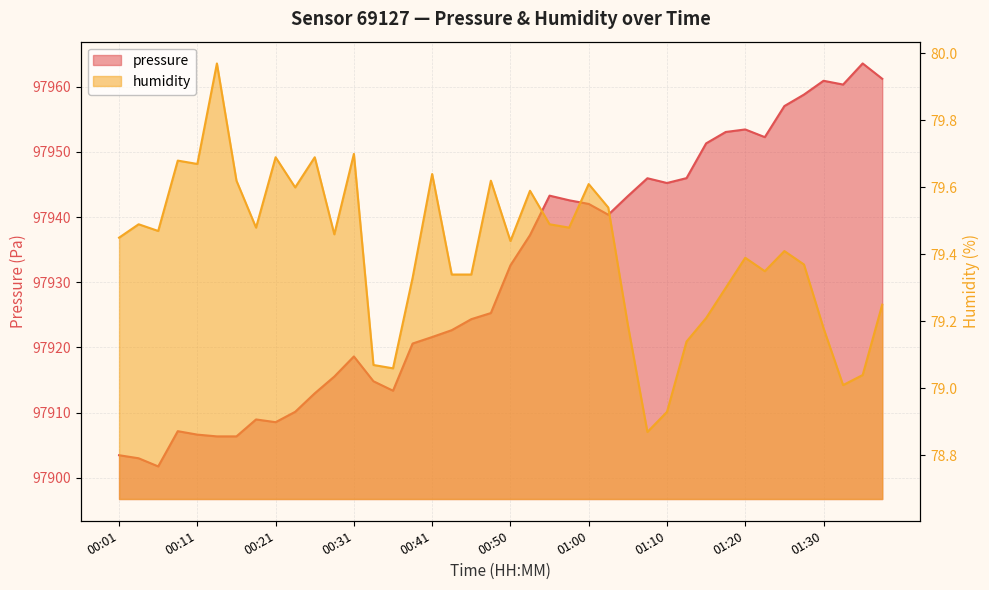

Does the chart display data point markers on the line(s)?

No